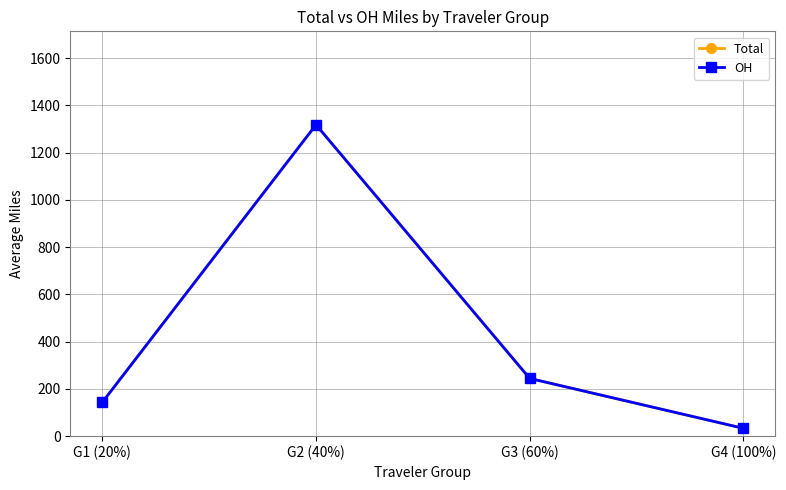

Is it true that Total equals 1899.9 at G2 (40%)?

False